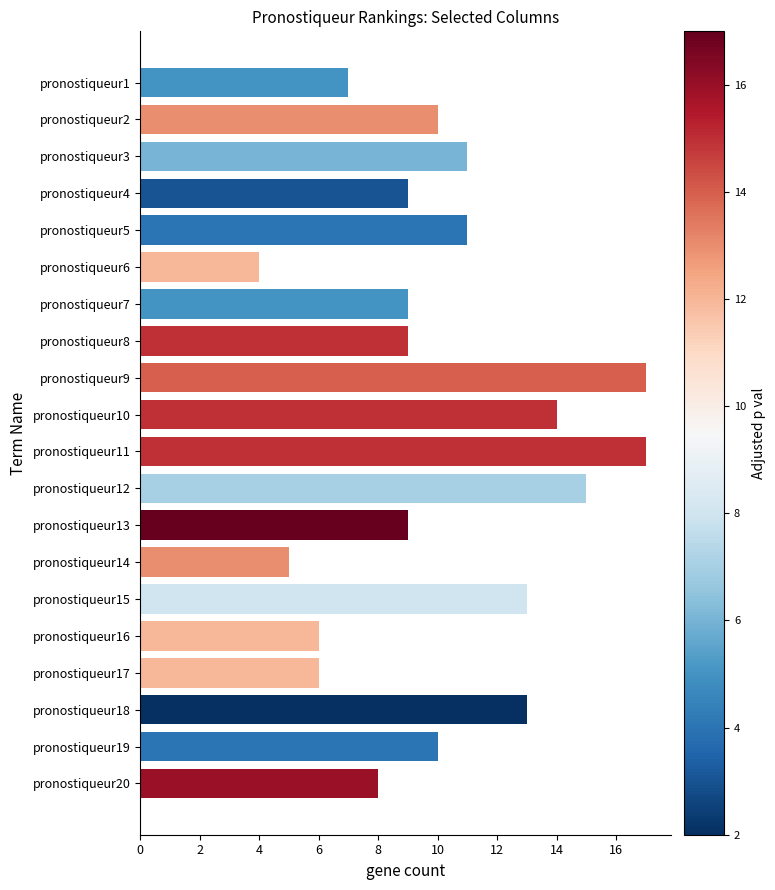

Is it true that the value at pronostiqueur15 is 13?

True